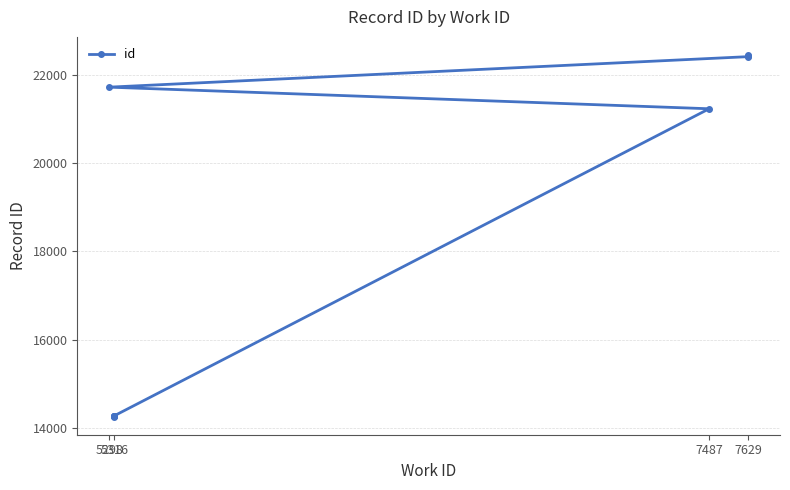

How many lines are shown in the chart?

1